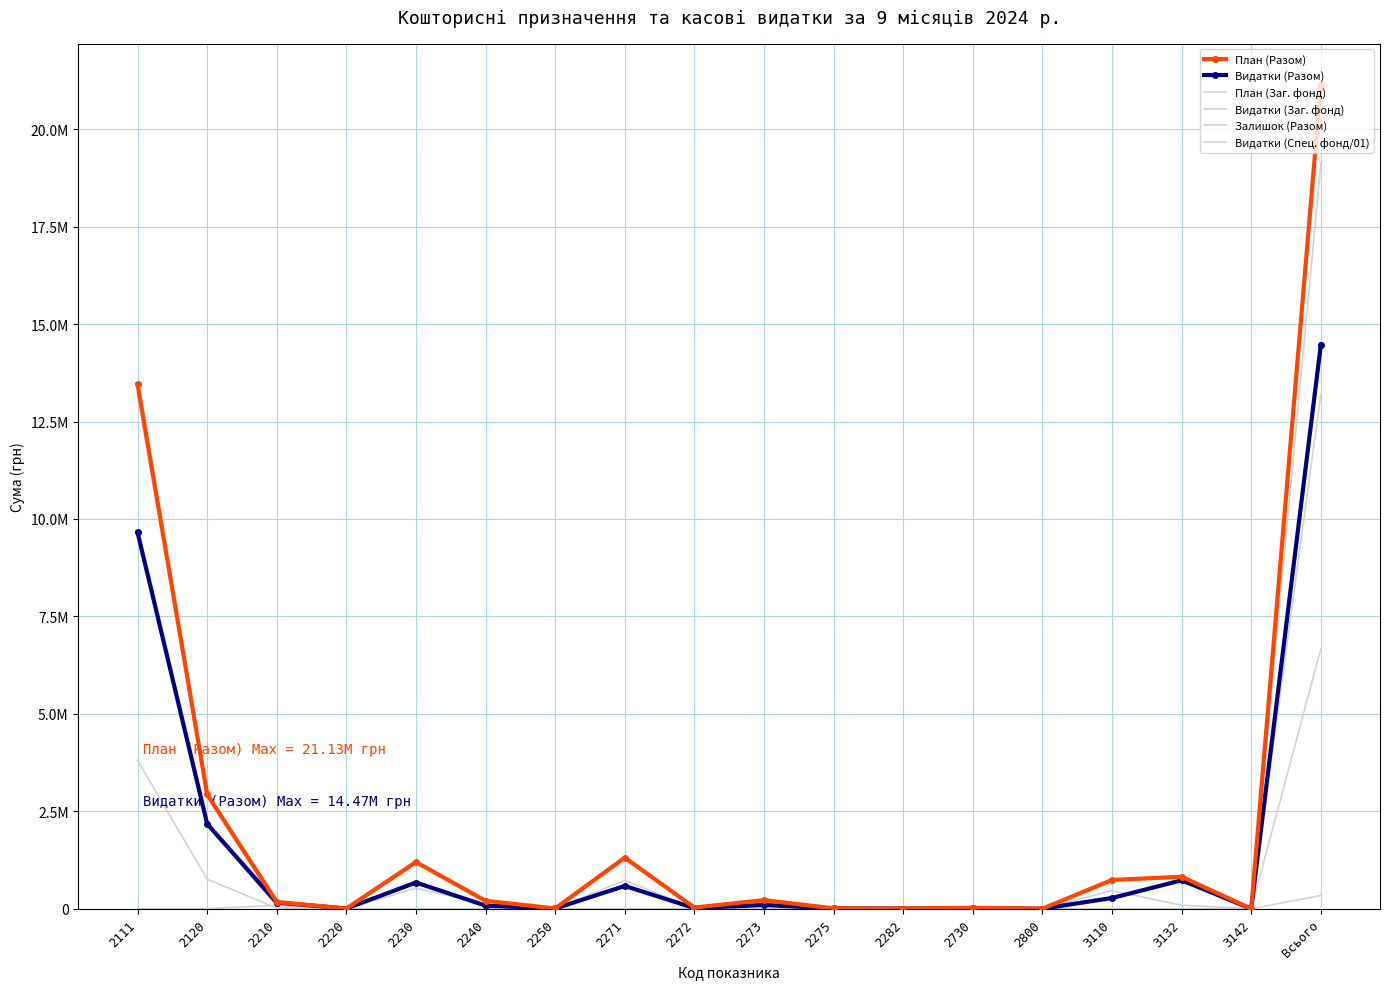

Which series has the largest total across all categories?

План (Разом)